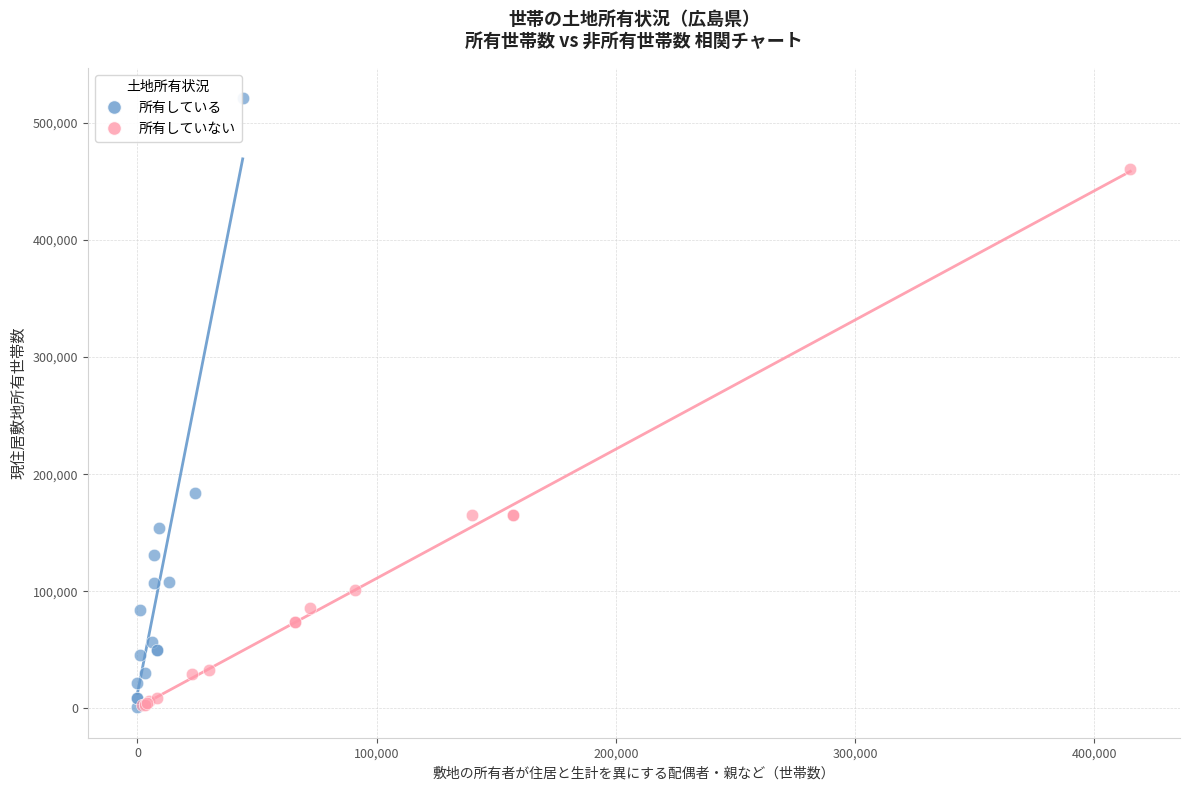

Which series reaches the maximum Y coordinate?

所有している